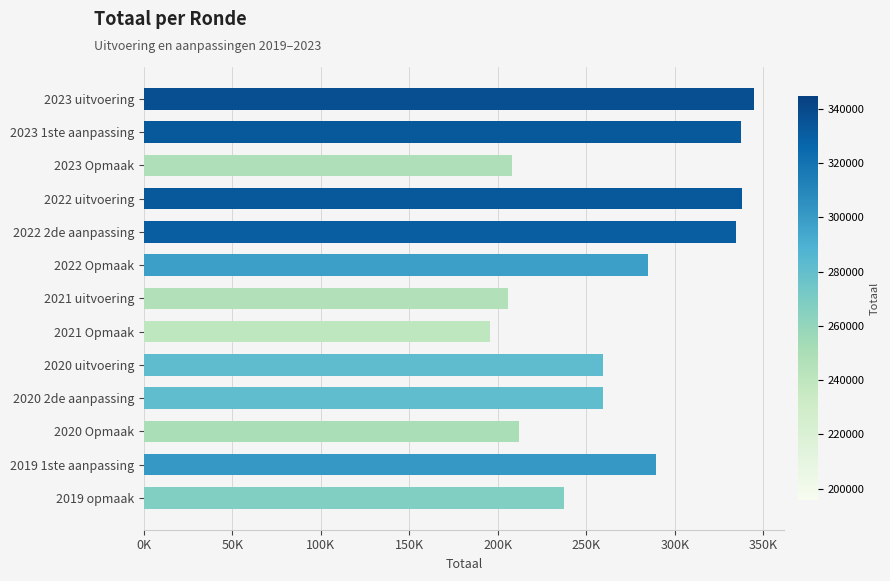

How many data points are less than 259391?

6